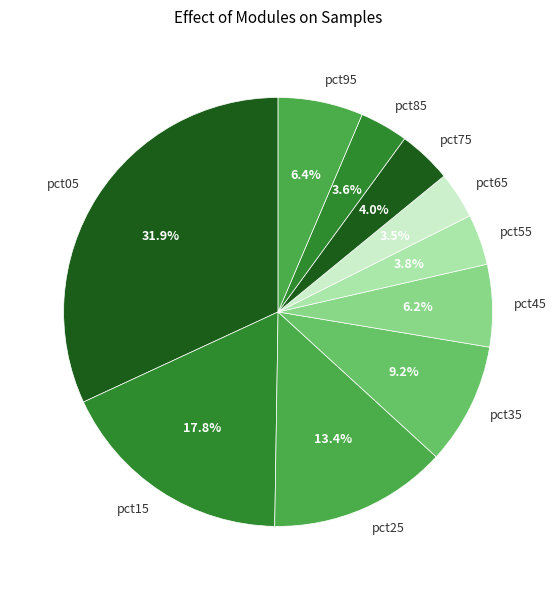

Does pct95 represent more than half of the total?

No